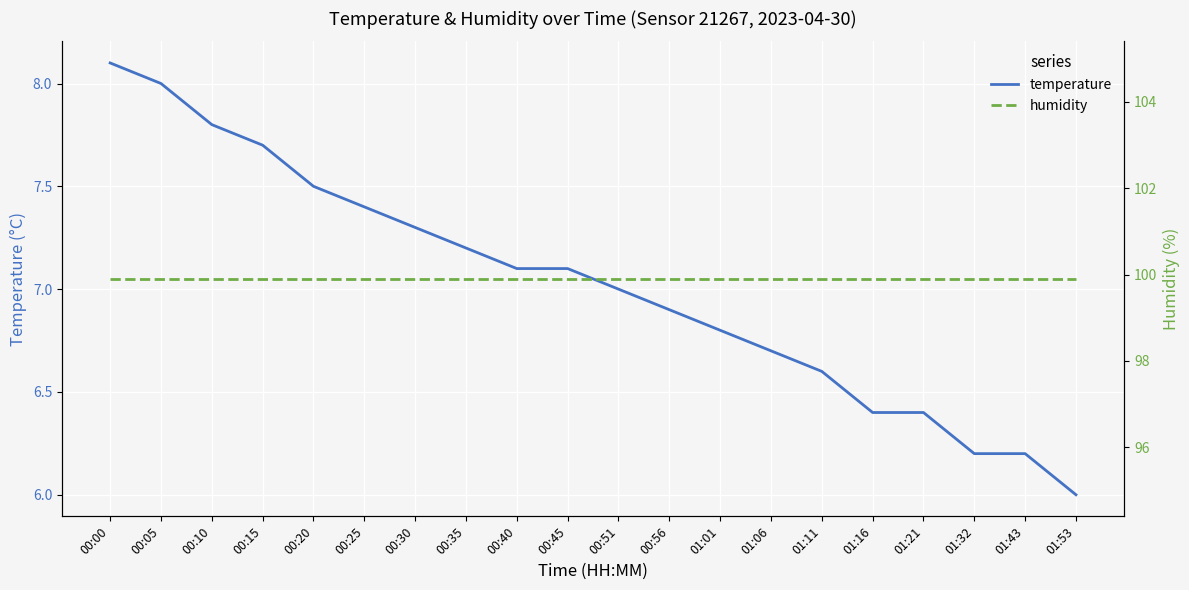

Rank the series at 00:10 from lowest to highest value.

temperature, humidity